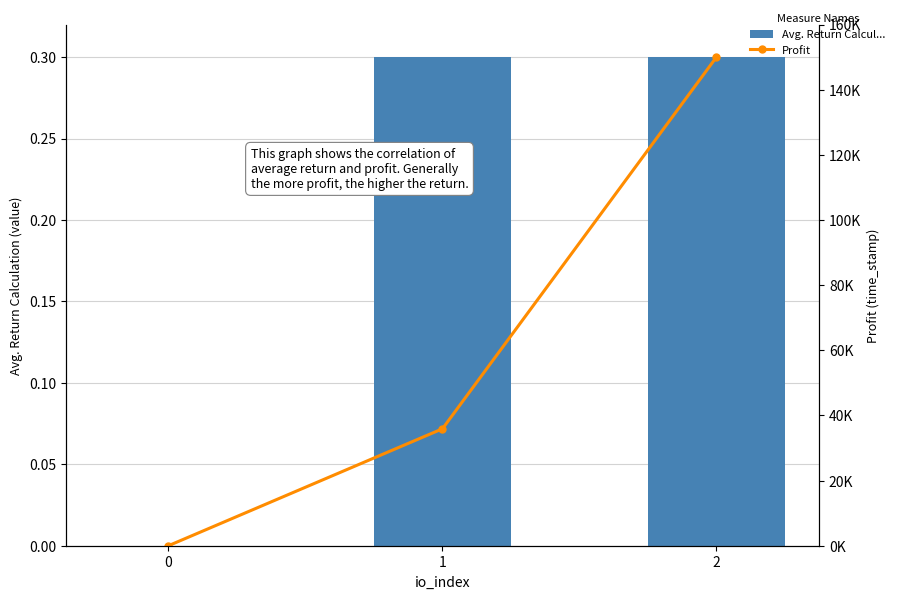

How many positive values does the Profit series have?

2